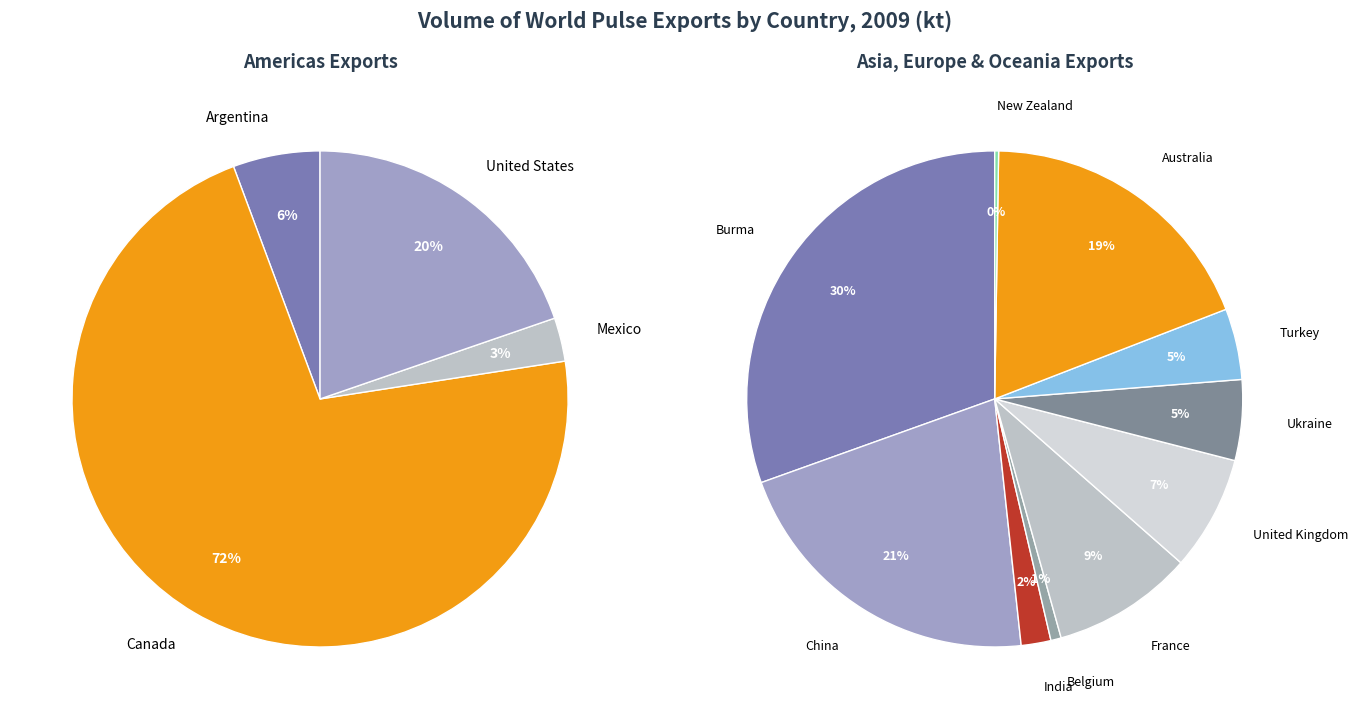

Is the sum of Australia and India greater than half?

No